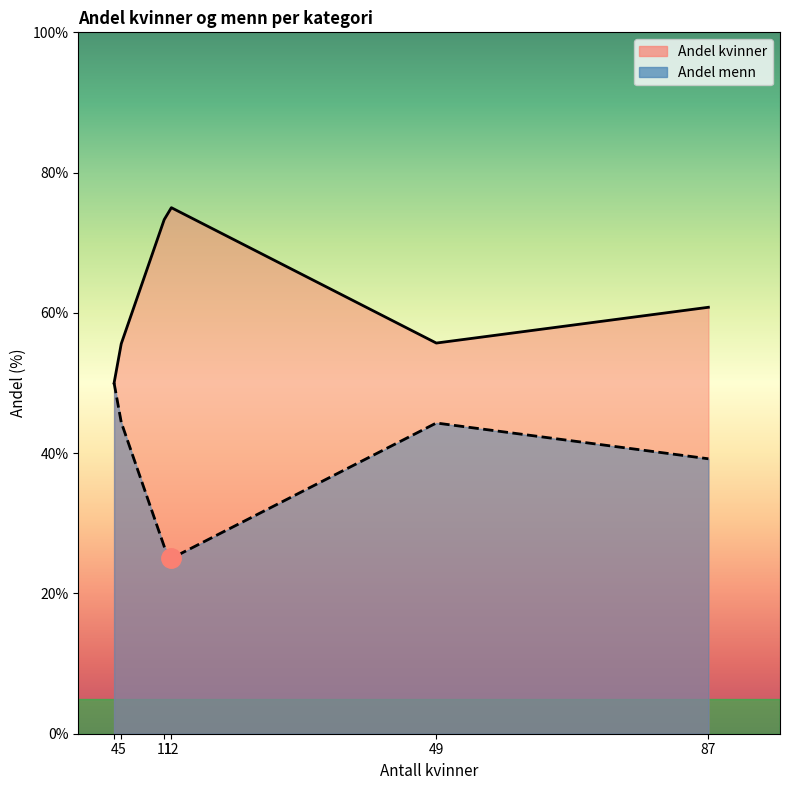

What value does the Andel menn series have at Kategori 4?

25.0